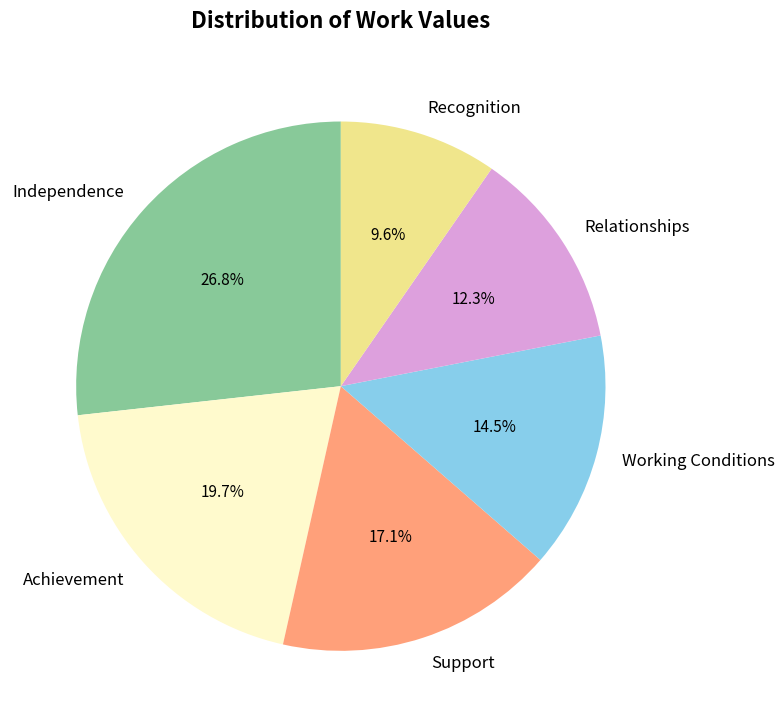

Do Recognition and Independence together represent more than half of the pie?

No